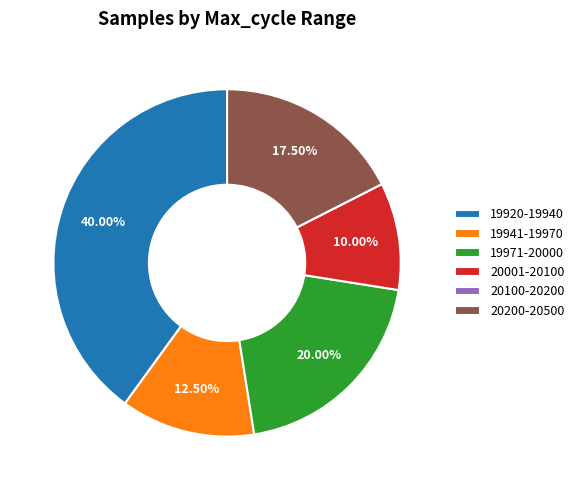

Is the sum of 19941-19970 and 20200-20500 greater than half?

No